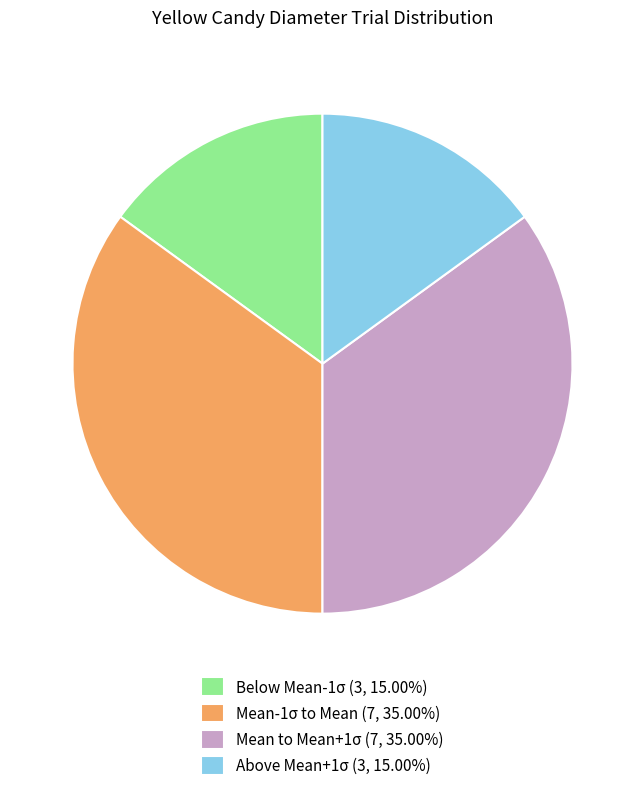

How many slices are in this pie chart?

4